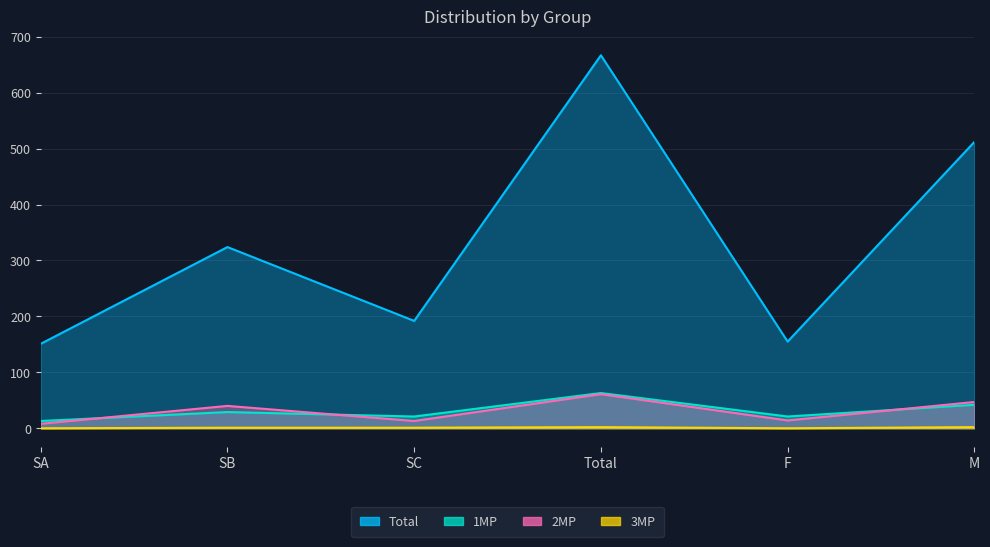

What is the maximum value shown in the chart?

667